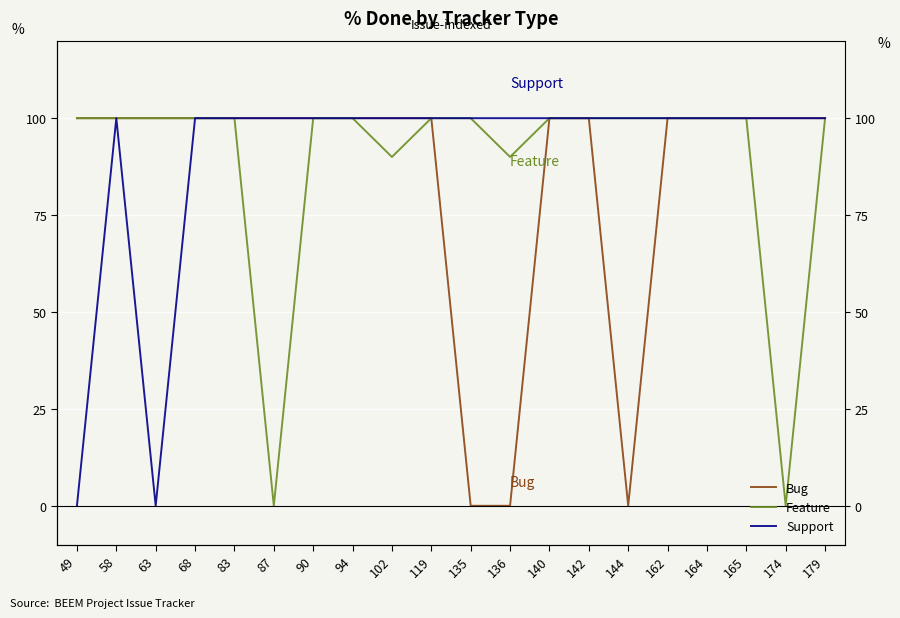

How many lines are shown in the chart?

3